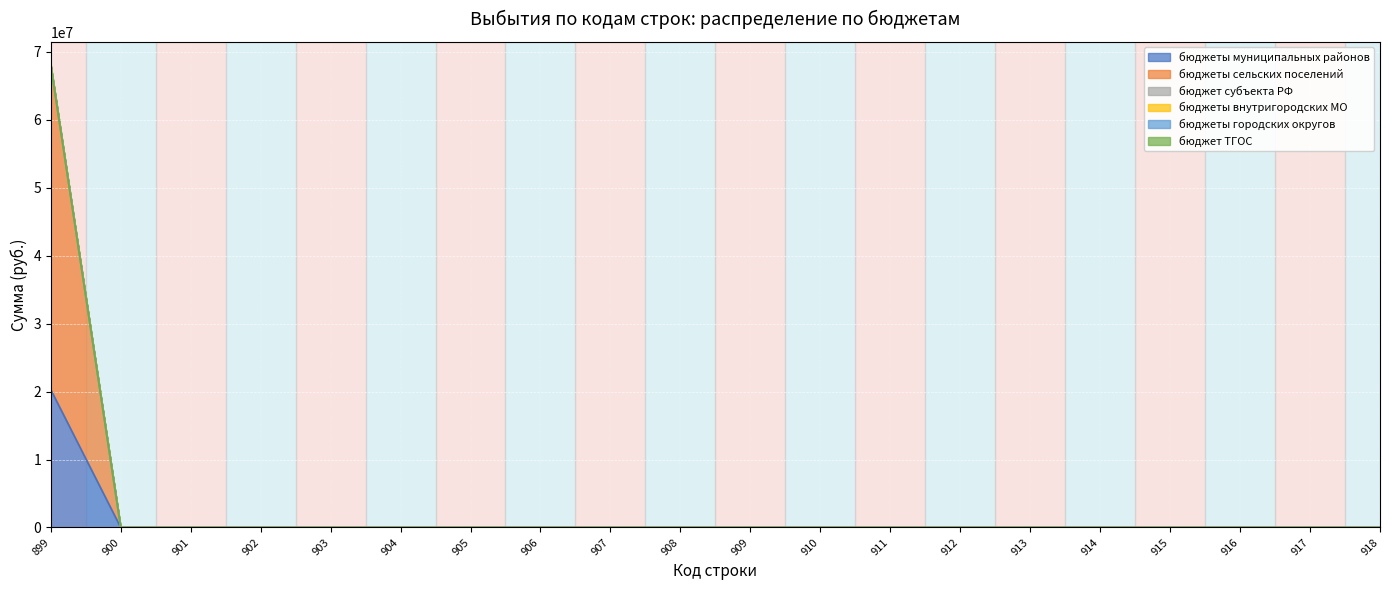

Reading left to right, transcribe all the data shown in this chart.

бюджеты муниципальных районов: 899=20286828.0	900=0.0	901=0.0	902=0.0	903=0.0	904=0.0	905=0.0	906=0.0	907=0.0	908=0.0	909=0.0	910=0.0	911=0.0	912=0.0	913=0.0	914=0.0	915=0.0	916=0.0	917=0.0	918=0.0
бюджеты сельских поселений: 899=47783635.3	900=0.0	901=0.0	902=0.0	903=0.0	904=0.0	905=0.0	906=0.0	907=0.0	908=0.0	909=0.0	910=0.0	911=0.0	912=0.0	913=0.0	914=0.0	915=0.0	916=0.0	917=0.0	918=0.0
бюджет субъекта РФ: 899=0.0	900=0.0	901=0.0	902=0.0	903=0.0	904=0.0	905=0.0	906=0.0	907=0.0	908=0.0	909=0.0	910=0.0	911=0.0	912=0.0	913=0.0	914=0.0	915=0.0	916=0.0	917=0.0	918=0.0
бюджеты внутригородских МО: 899=0.0	900=0.0	901=0.0	902=0.0	903=0.0	904=0.0	905=0.0	906=0.0	907=0.0	908=0.0	909=0.0	910=0.0	911=0.0	912=0.0	913=0.0	914=0.0	915=0.0	916=0.0	917=0.0	918=0.0
бюджеты городских округов: 899=0.0	900=0.0	901=0.0	902=0.0	903=0.0	904=0.0	905=0.0	906=0.0	907=0.0	908=0.0	909=0.0	910=0.0	911=0.0	912=0.0	913=0.0	914=0.0	915=0.0	916=0.0	917=0.0	918=0.0
бюджет ТГОС: 899=0.0	900=0.0	901=0.0	902=0.0	903=0.0	904=0.0	905=0.0	906=0.0	907=0.0	908=0.0	909=0.0	910=0.0	911=0.0	912=0.0	913=0.0	914=0.0	915=0.0	916=0.0	917=0.0	918=0.0